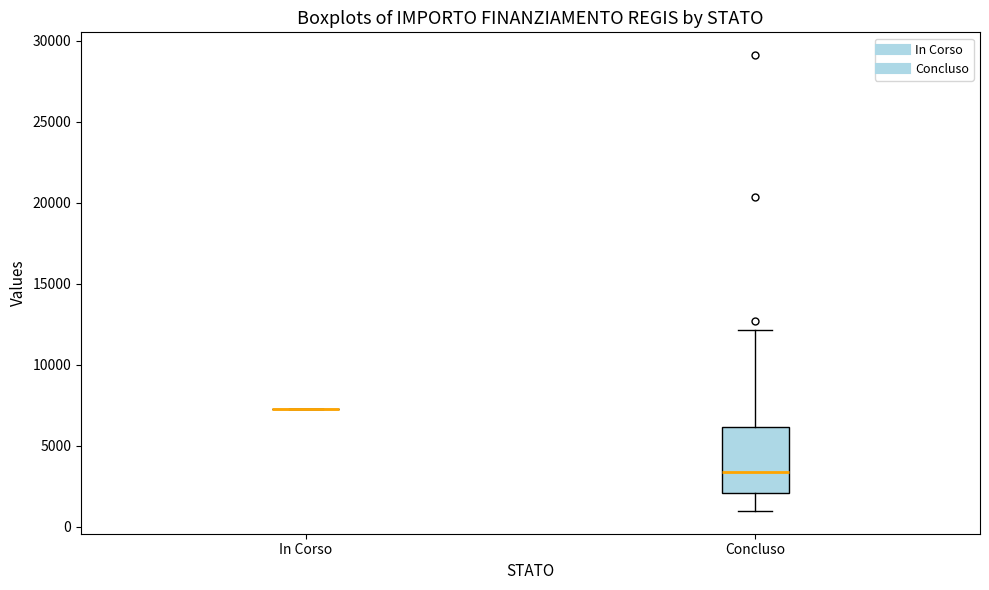

Reading left to right, transcribe this box plot: for each box, give where its median line is, the range the box spans, and where its two whiskers end, as read against the y-axis. The values are not printed on the chart, so give them approximately, as read against the axis.

In Corso: box collapsed to a line at 7500, whiskers 7500 to 7500
Concluso: median 3500, box 2000 to 6000, whiskers 1000 to 12000